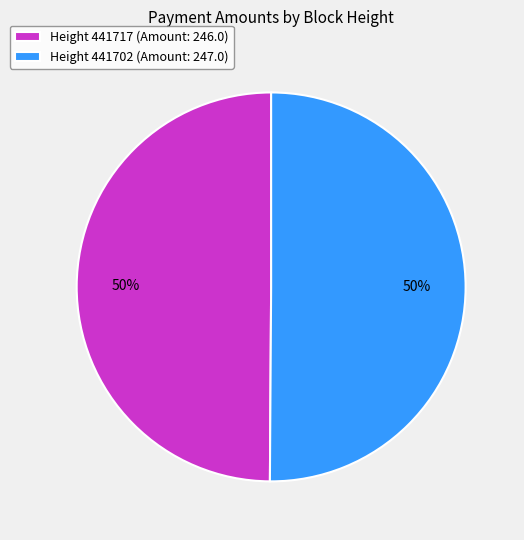

Do Height 441702 (Amount: 247.0) and Height 441717 (Amount: 246.0) together represent more than half of the pie?

Yes